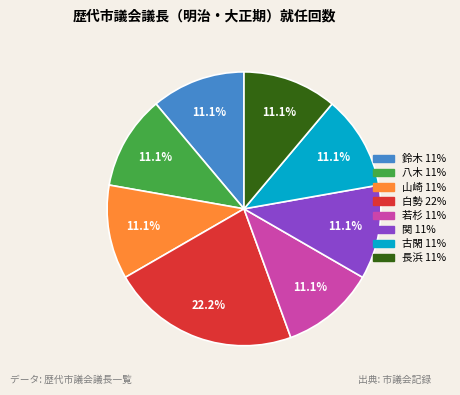

Count the number of slices in the pie.

8